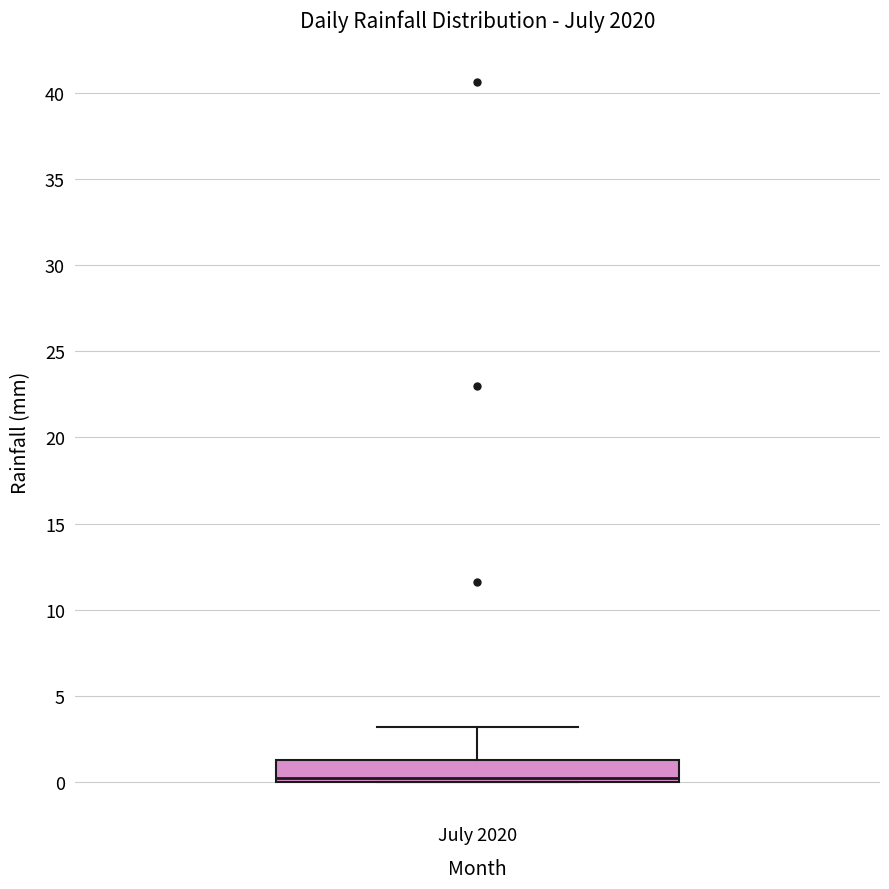

Where is the upper edge of the box for July 2020 on the y-axis? The values are not printed on the chart, so give them approximately, as read against the axis.

1.5